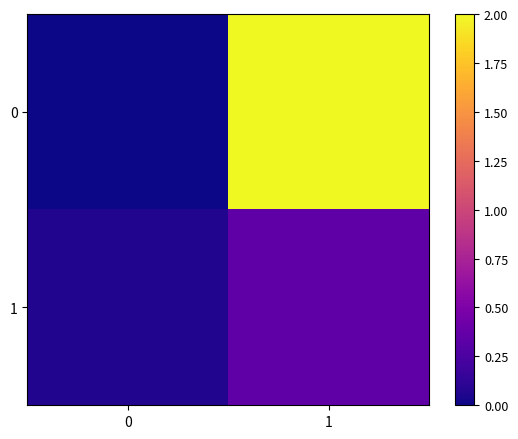

What is the greatest value displayed?

2.0